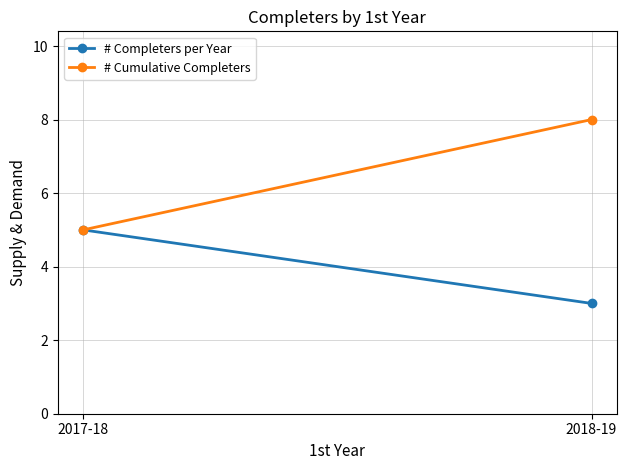

At which label does # Completers per Year reach its minimum?

2018-19